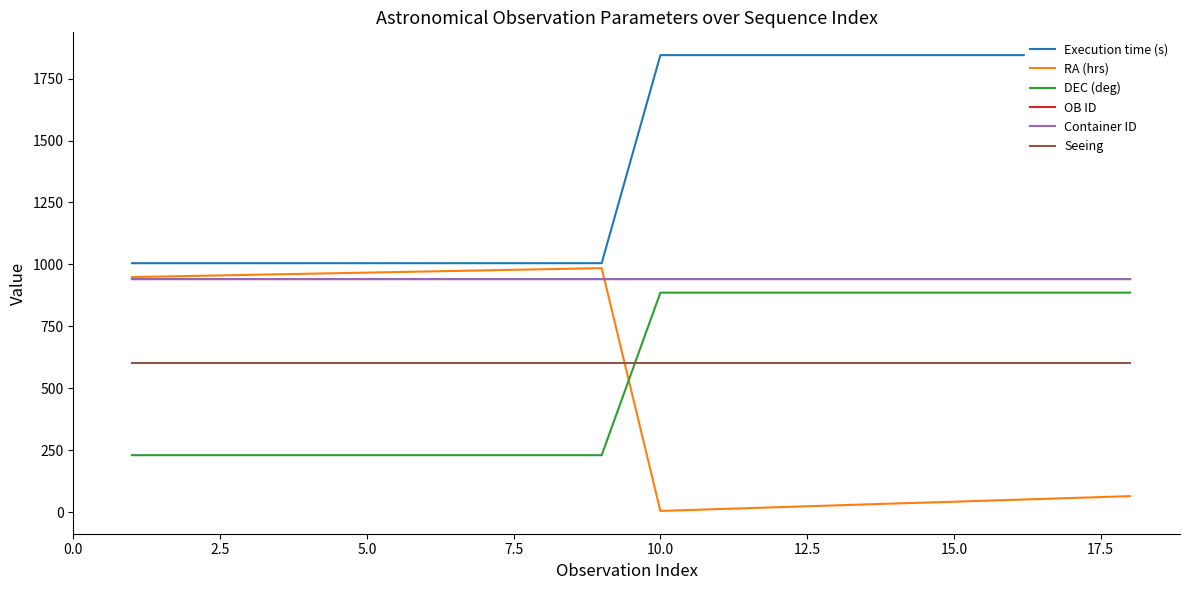

The value of DEC (deg) at 10.0 is 1541.1. True or false?

False